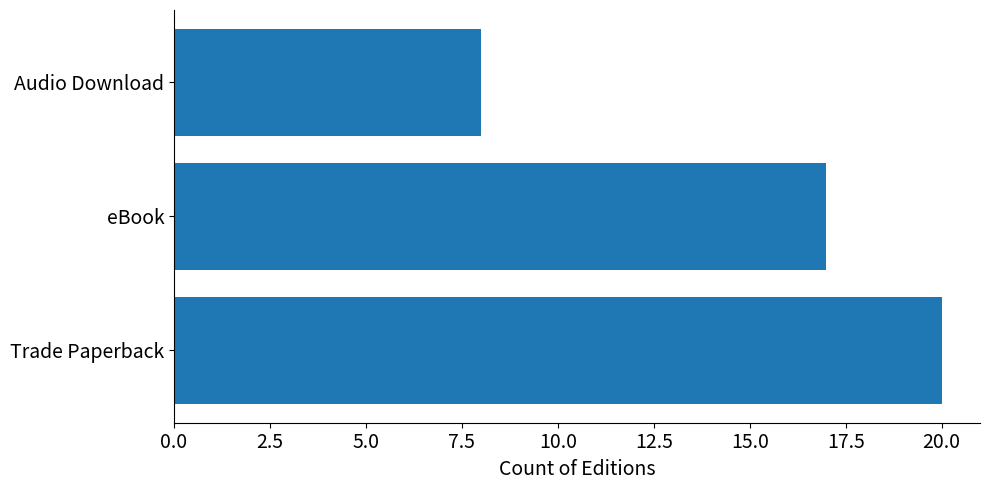

List the labels in order of value, largest first.

Trade Paperback, eBook, Audio Download